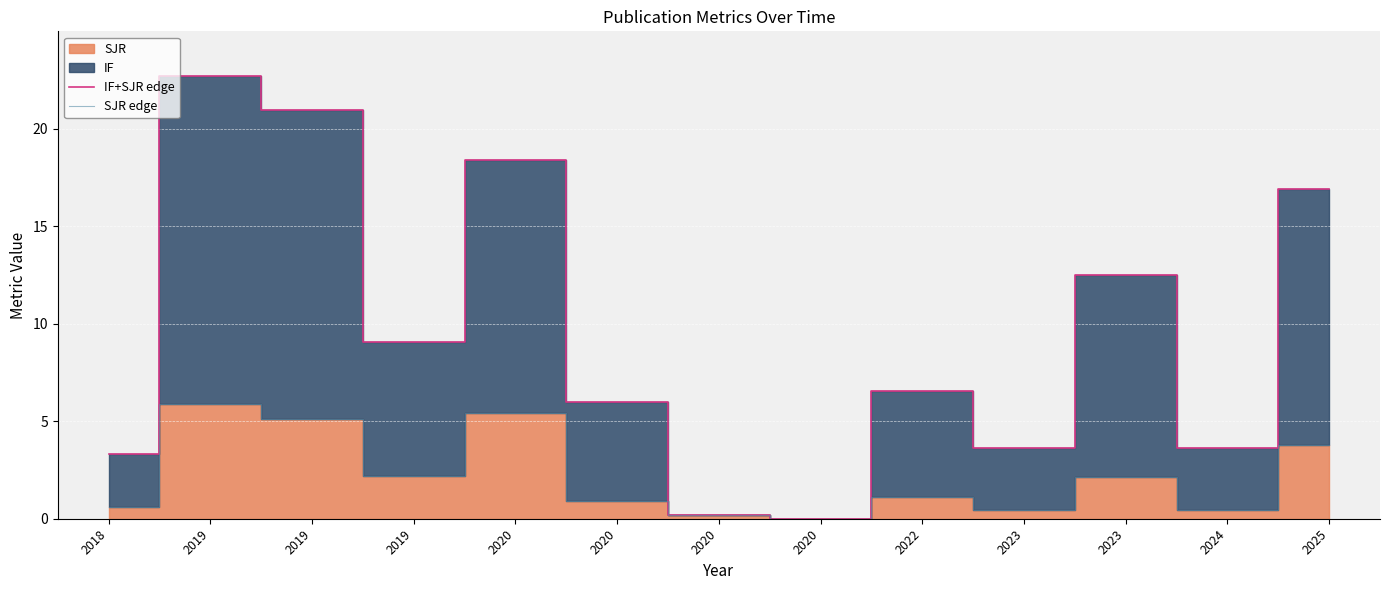

Which series has the largest total across all categories?

IF+SJR edge